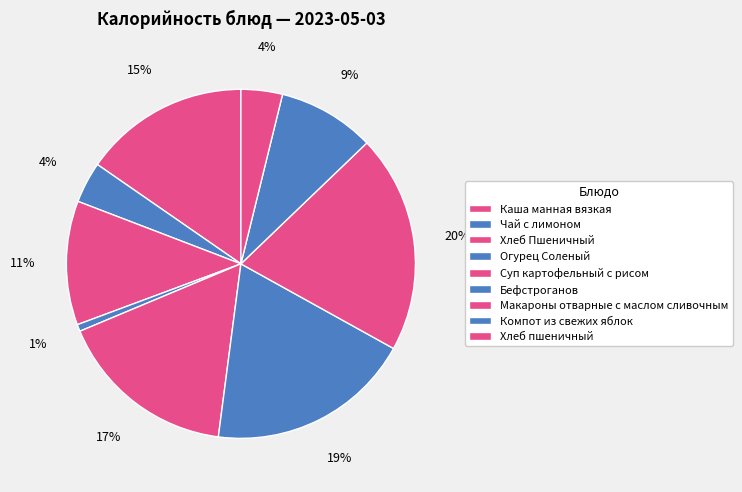

To the nearest percent, what is the average slice percentage?

11%